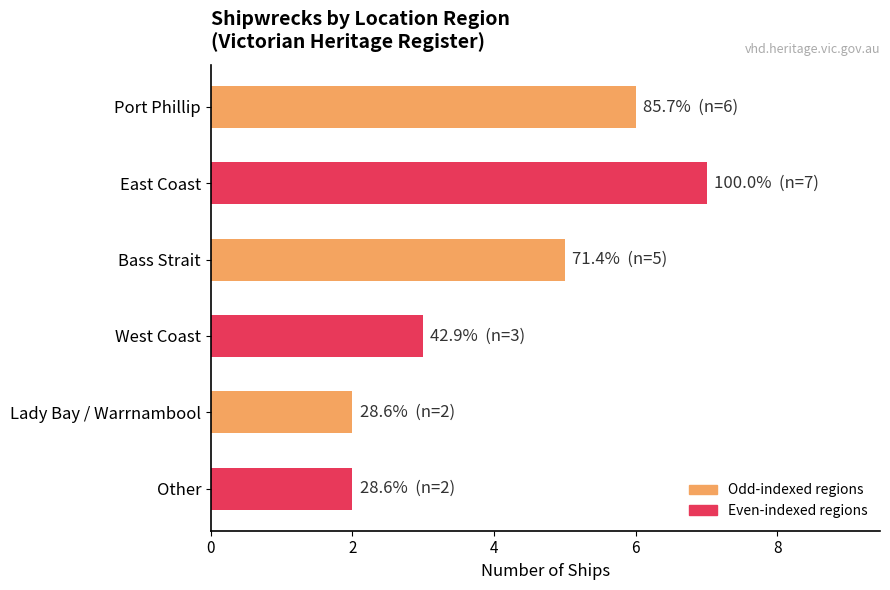

How many bars are there in total?

6